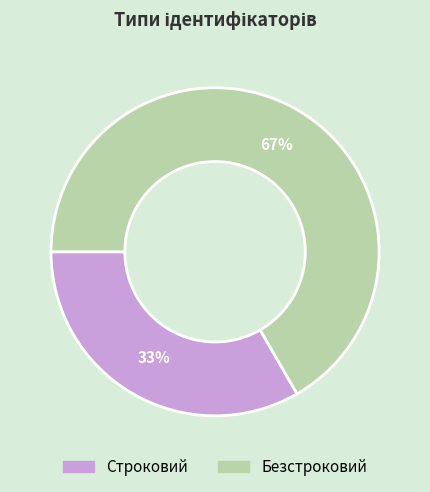

Do Безстроковий and Строковий together represent more than half of the pie?

Yes